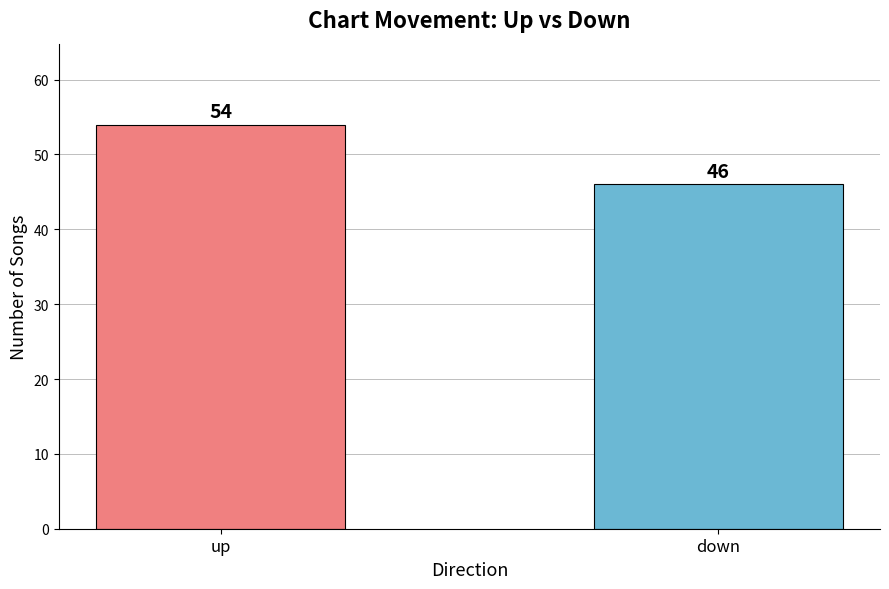

What is the label of the 2nd bar from the left?

down